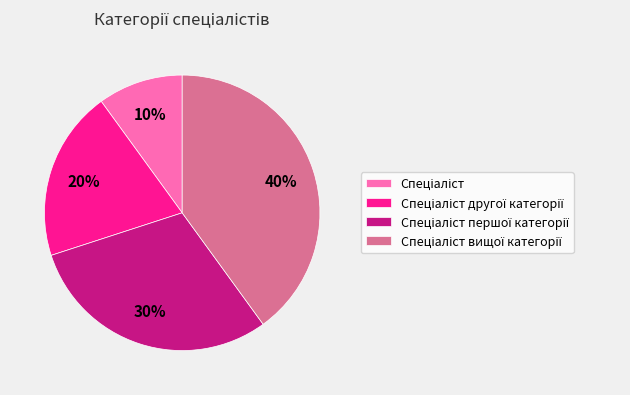

Does any single category account for the majority?

No